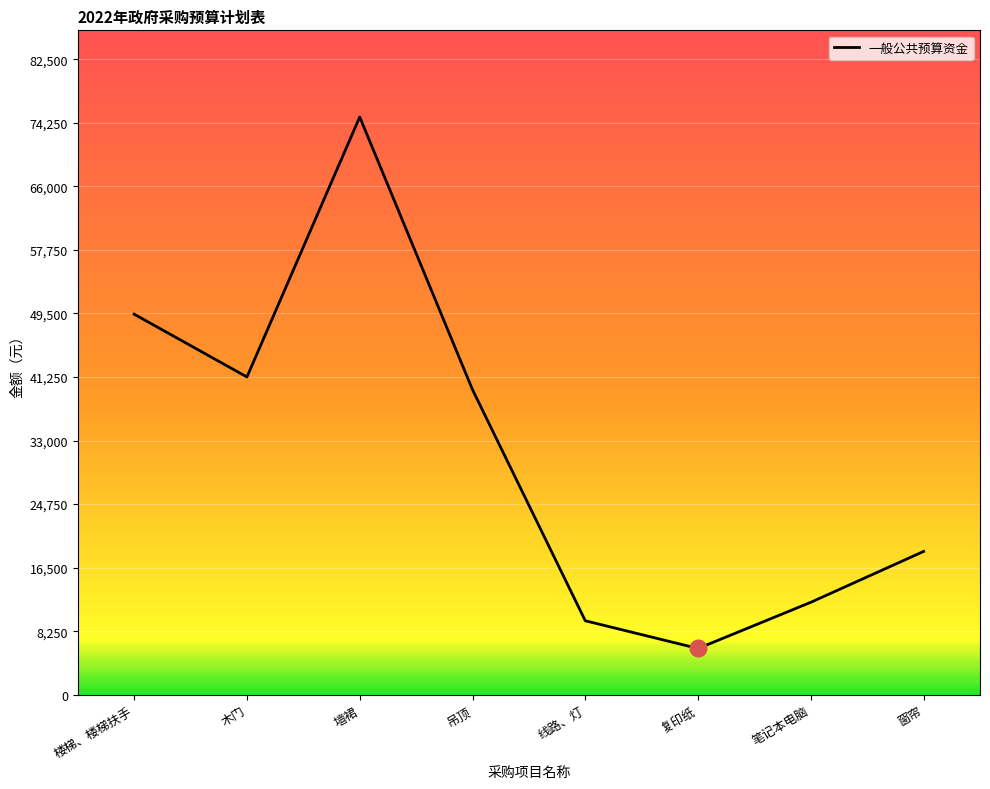

Between 吊顶 and 木门, which is larger?

木门